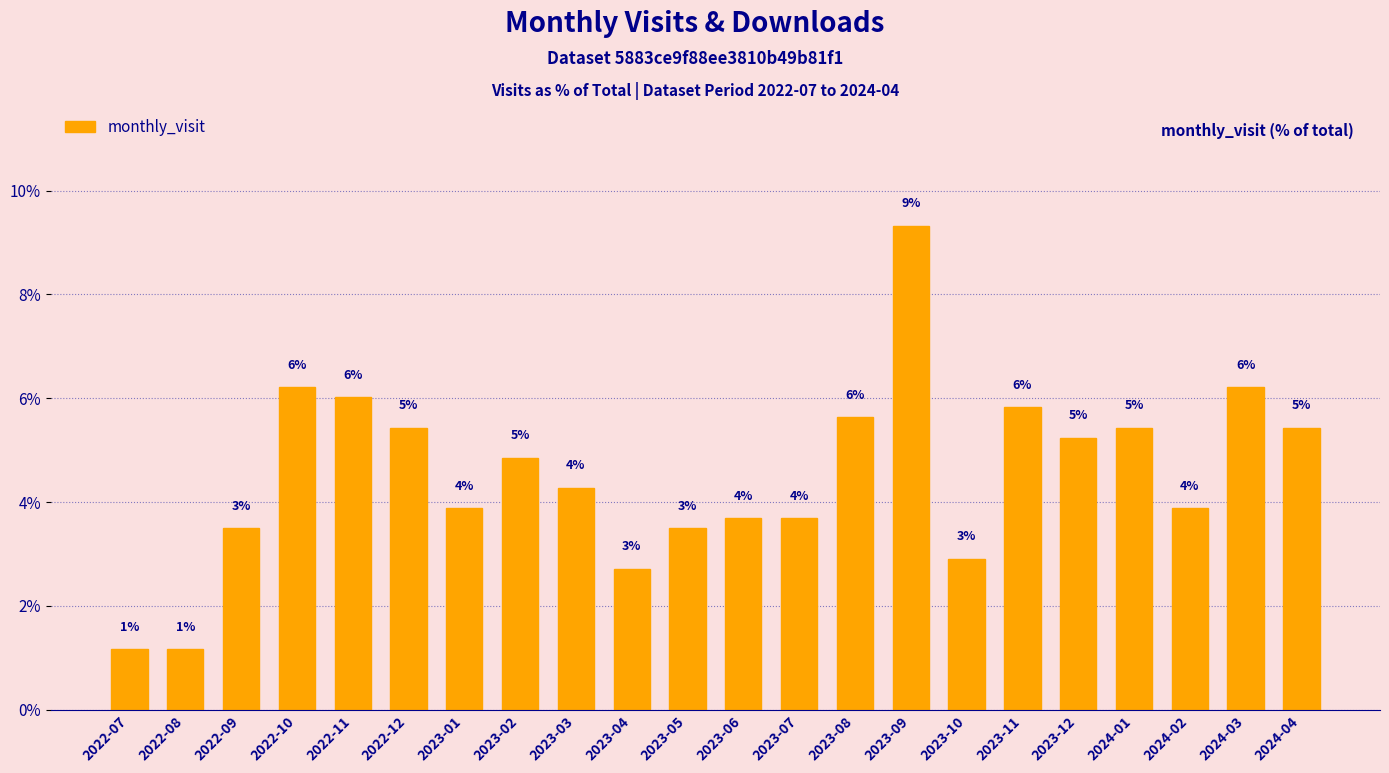

How many bars are there in total?

22